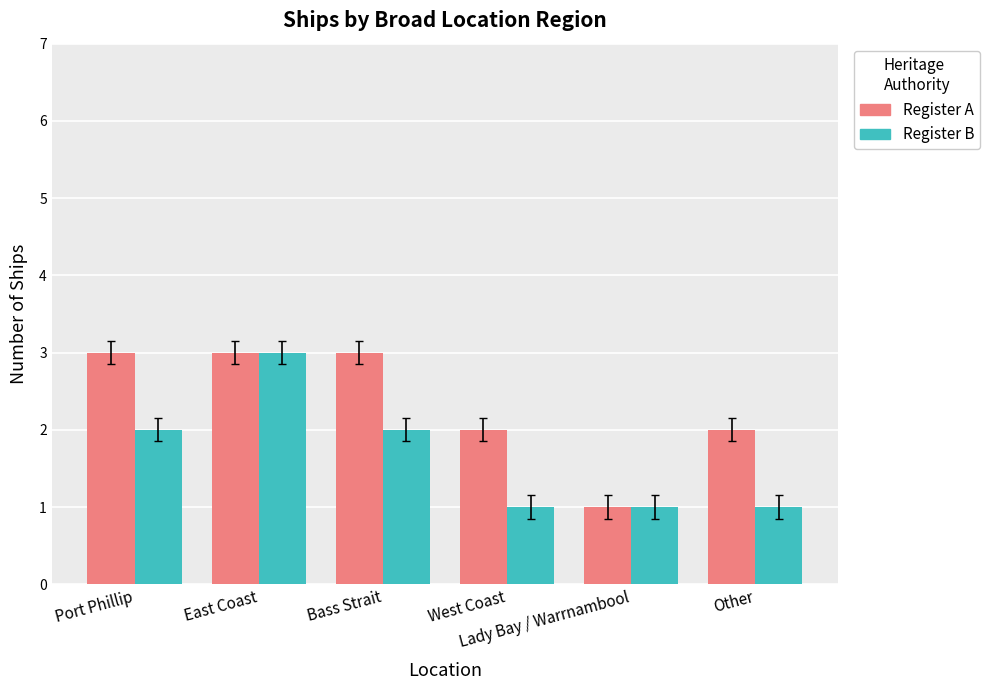

Is it true that Register A equals 2 at Lady Bay / Warrnambool?

False